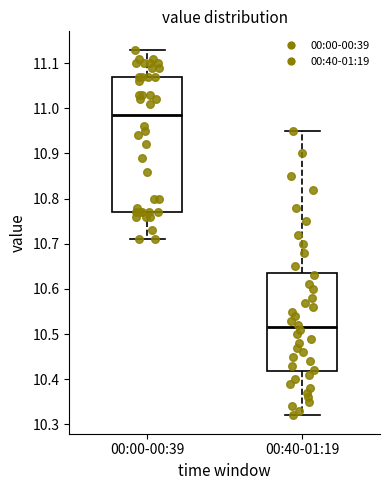

Comparing the boxes themselves (not the whiskers), which one is the tallest?

00:00-00:39